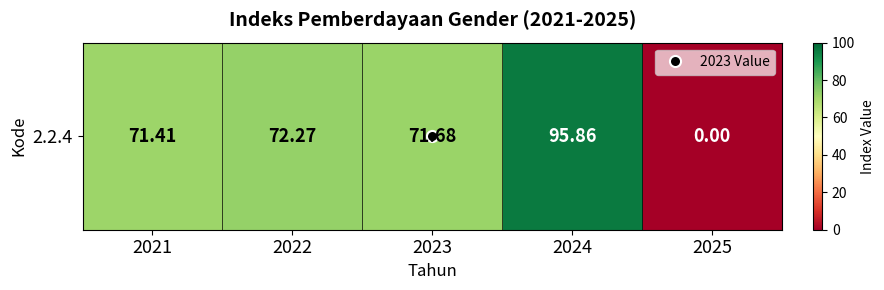

True or false: the data shows 72.3 at 2022.

True